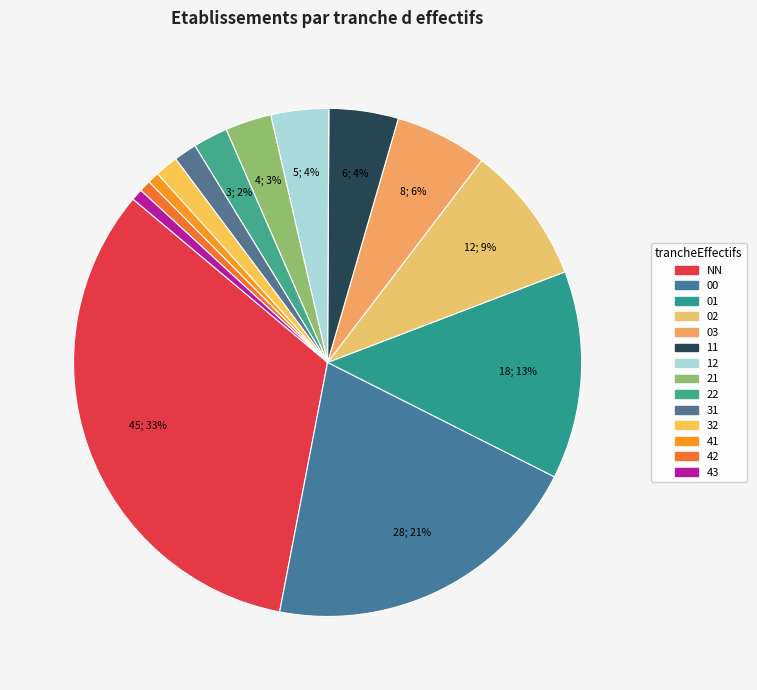

Is 31 the majority of the pie?

No